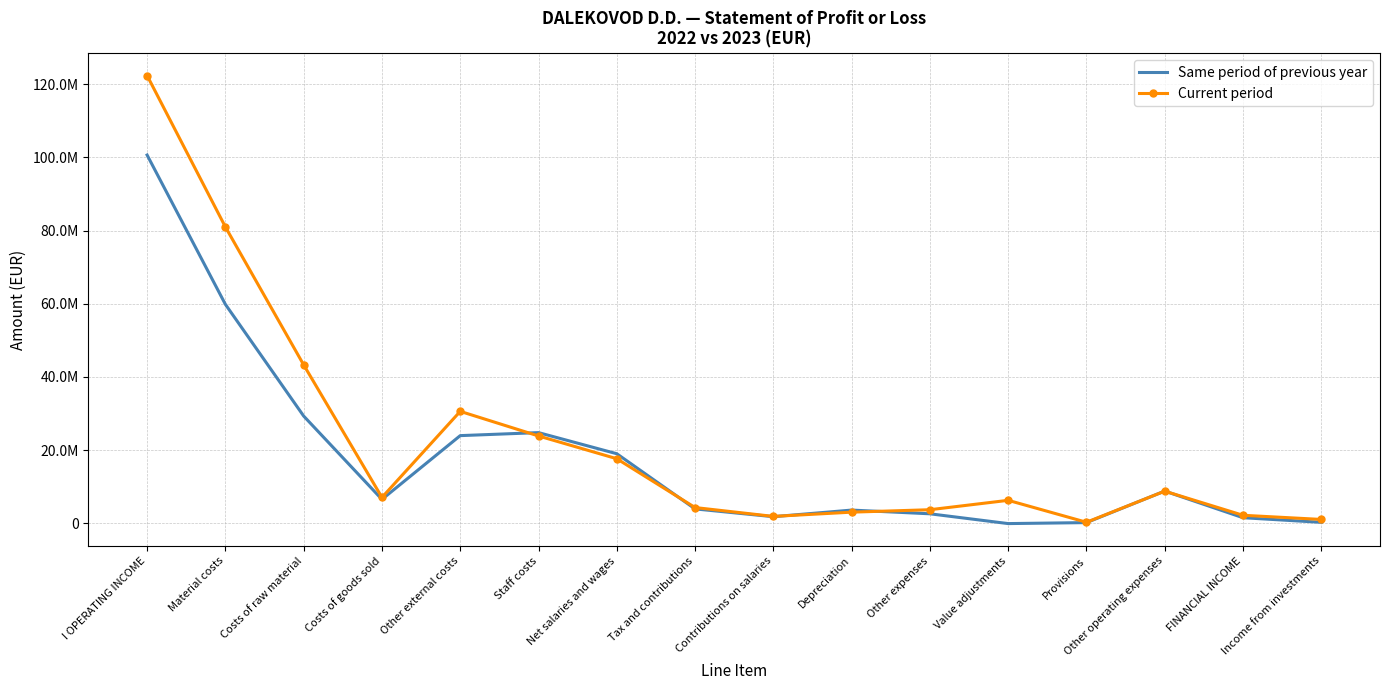

What is the total value across all series at Other external costs?

54571095